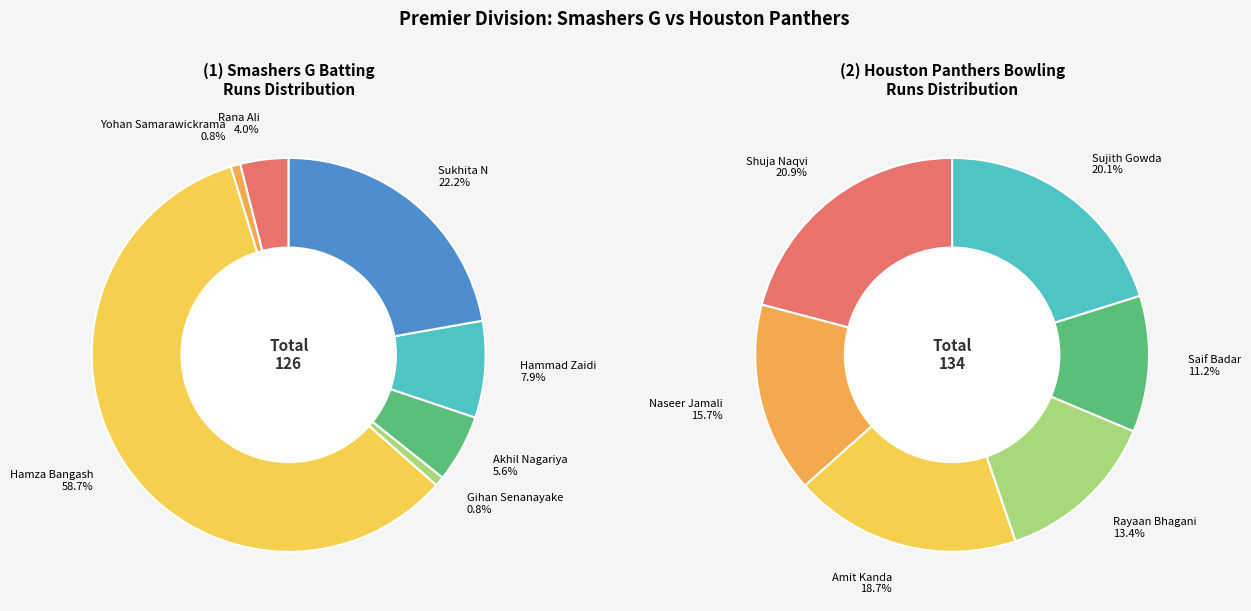

To the nearest percent, what percentage of the pie is Yohan Samarawickrama?

1%